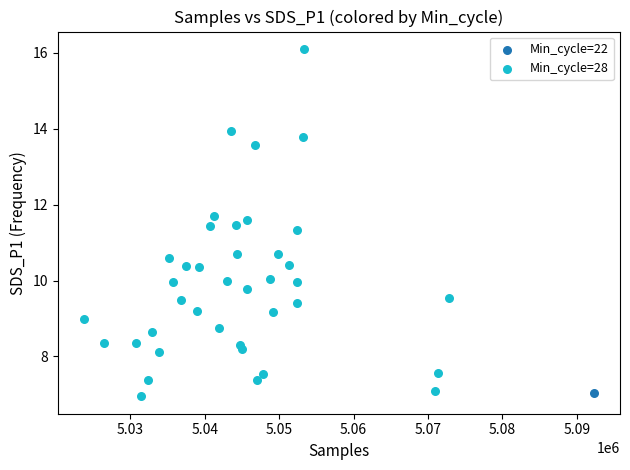

What are all the series names shown in the legend?

Min_cycle=22, Min_cycle=28